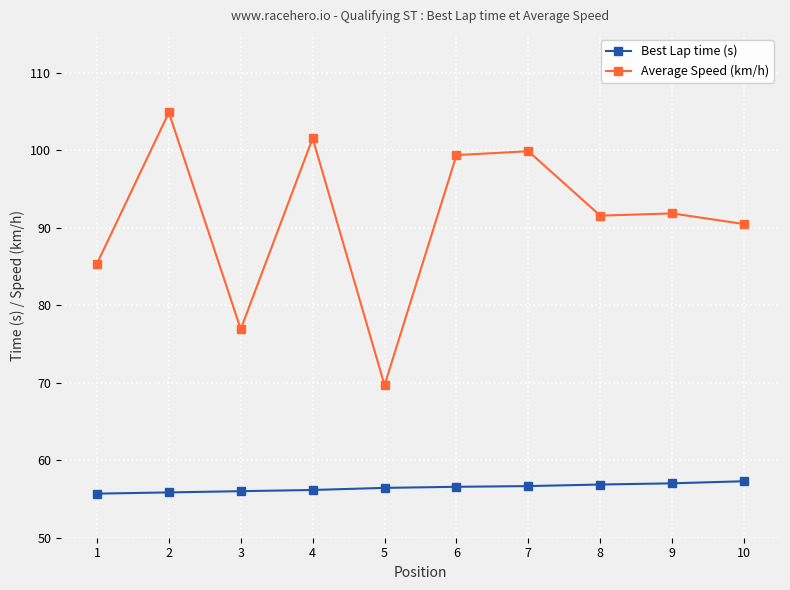

What is the difference between the maximum and minimum values in the Average Speed (km/h) series?

35.2